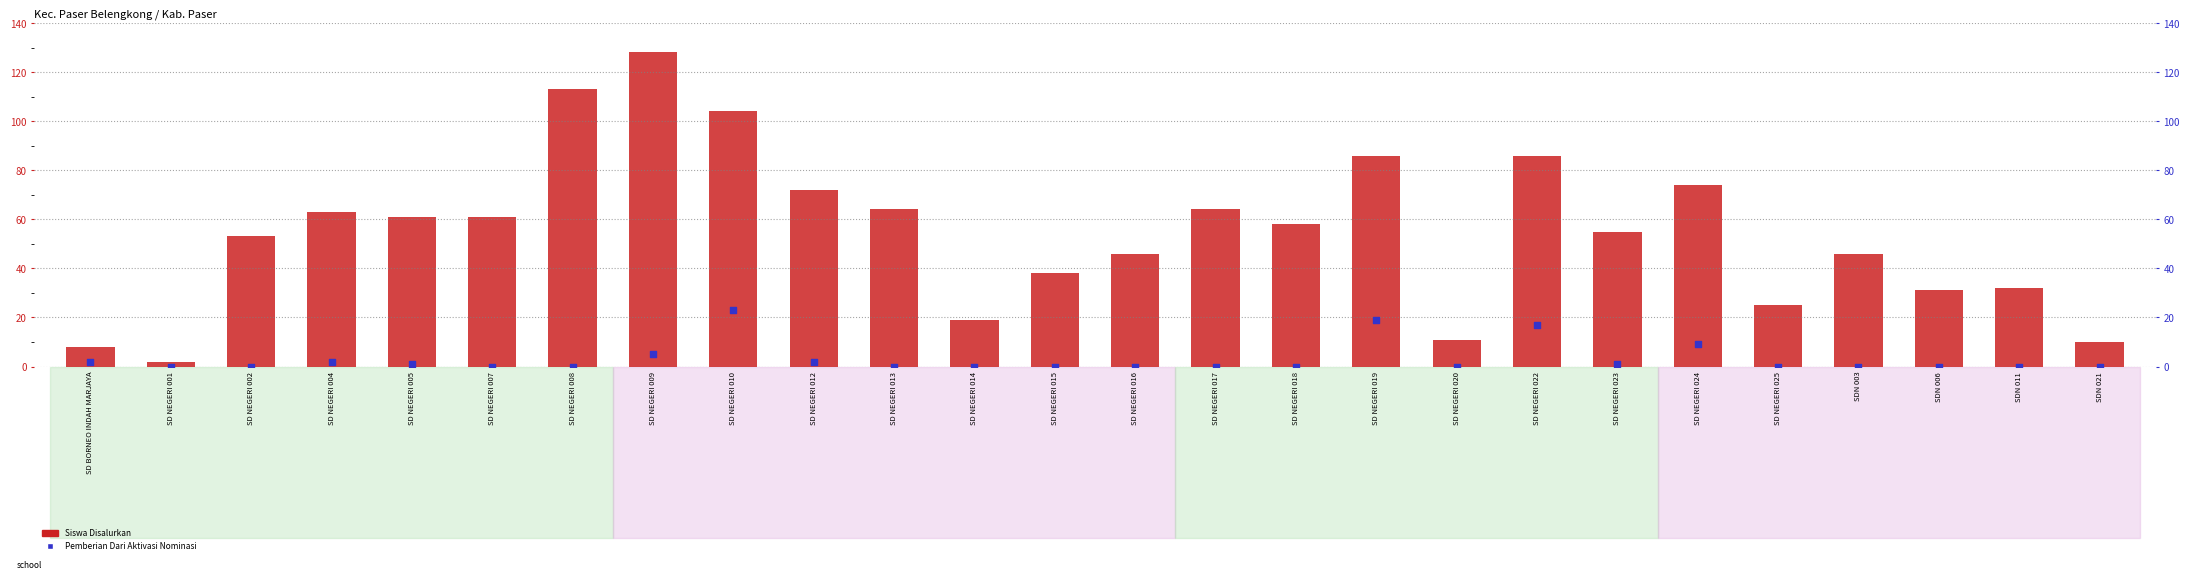

Which series has the largest total across all categories?

Siswa Disalurkan